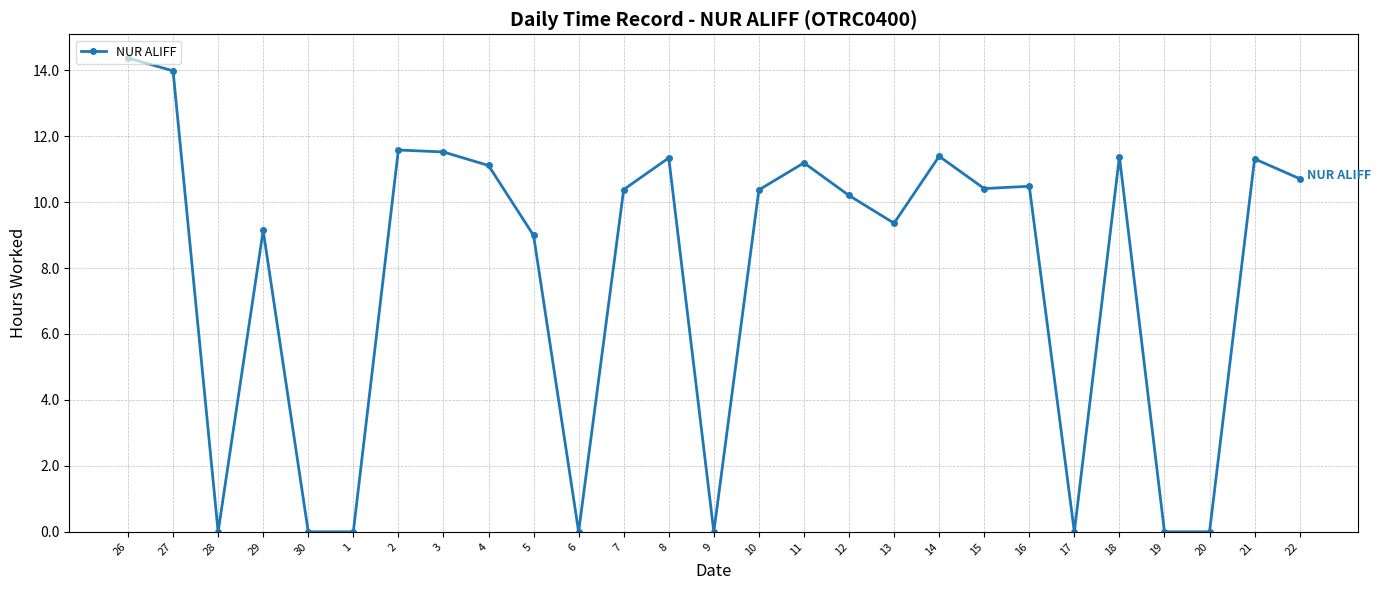

The chart shows a value of 10.2 at 12. True or false?

True